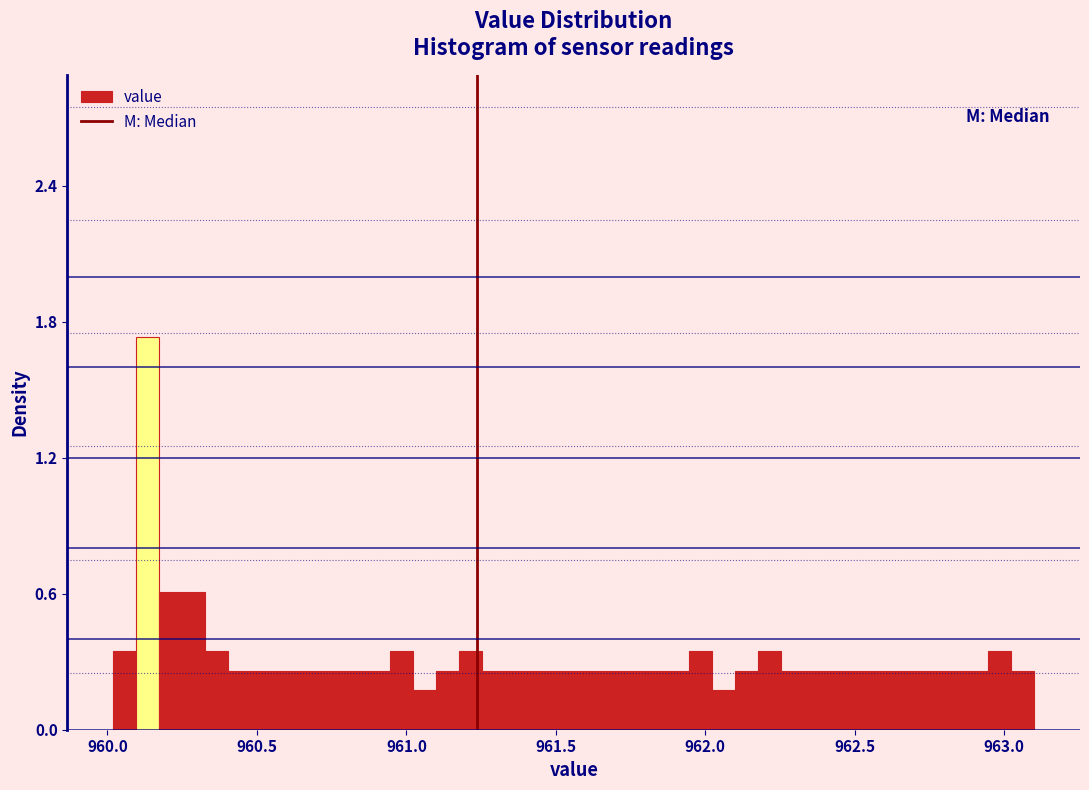

Around what value on the x-axis is the tallest bar? Give the approximate position of its centre, as read against the axis.

960.15